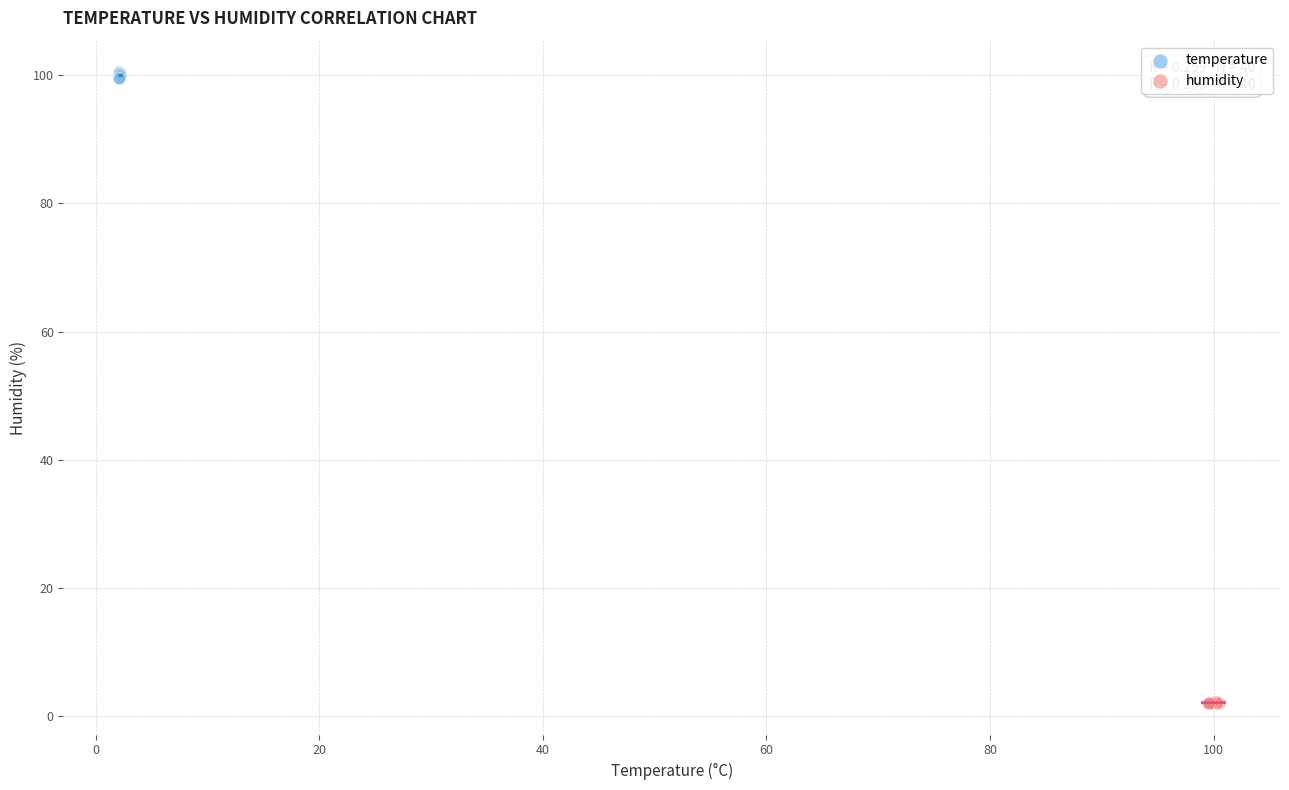

Which series contains the lowest Y value?

humidity